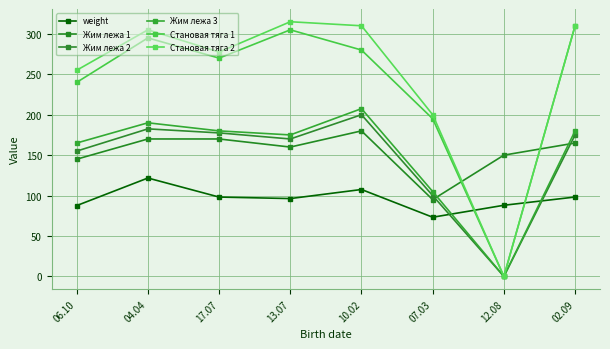

Where is Жим лежа 1 nearest to the value 137?

06.10